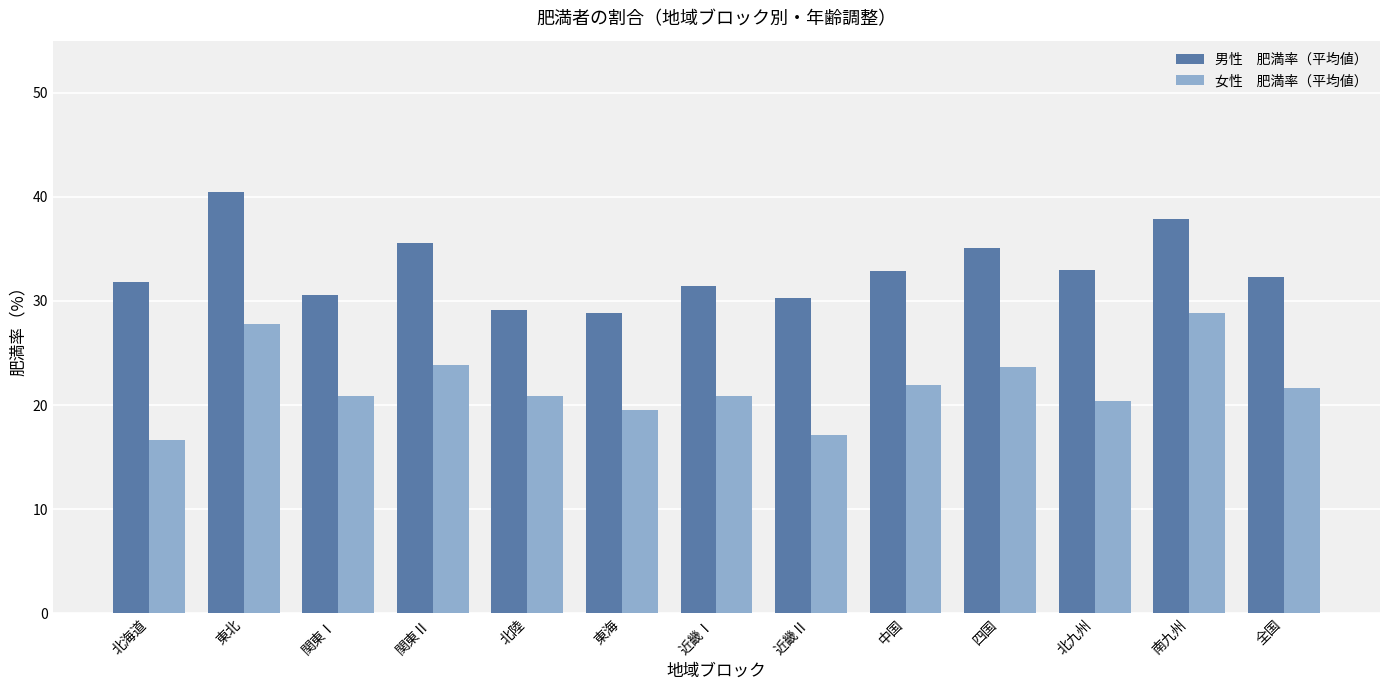

What is the spread (max minus min) of values at 関東Ⅰ?

9.7